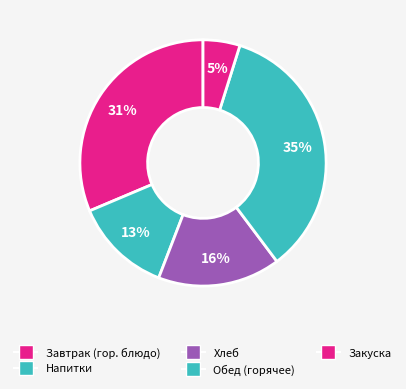

What is the smallest slice in the pie chart?

Закуска